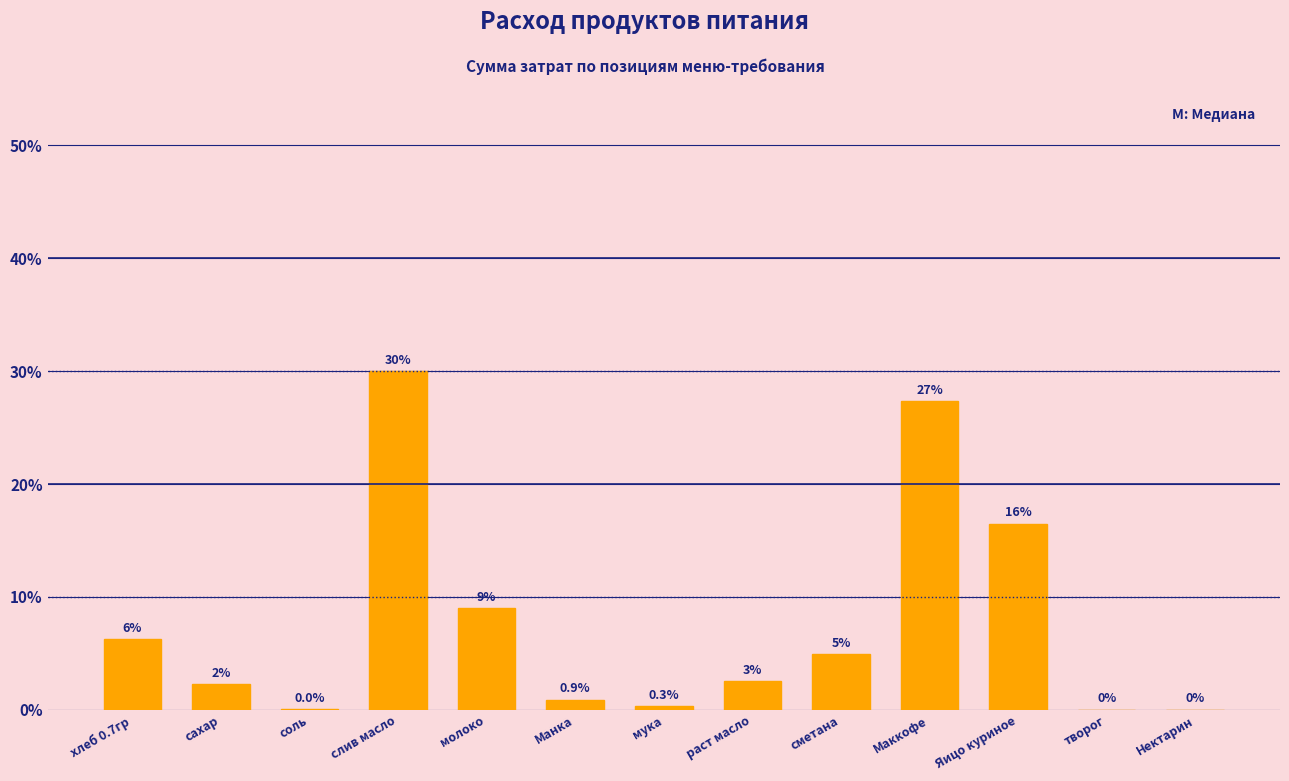

At which label is the value closest to 14?

Яицо куриное